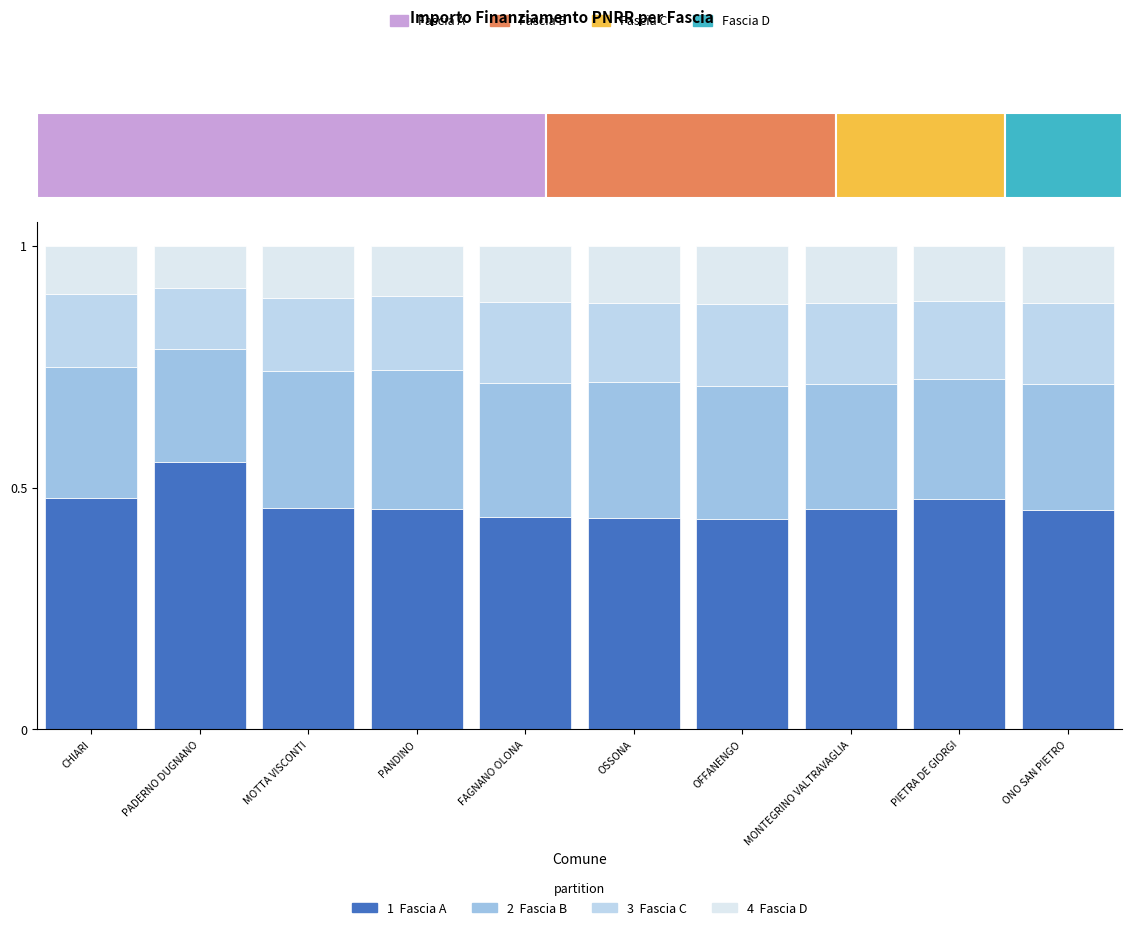

How many groups of bars are there?

10